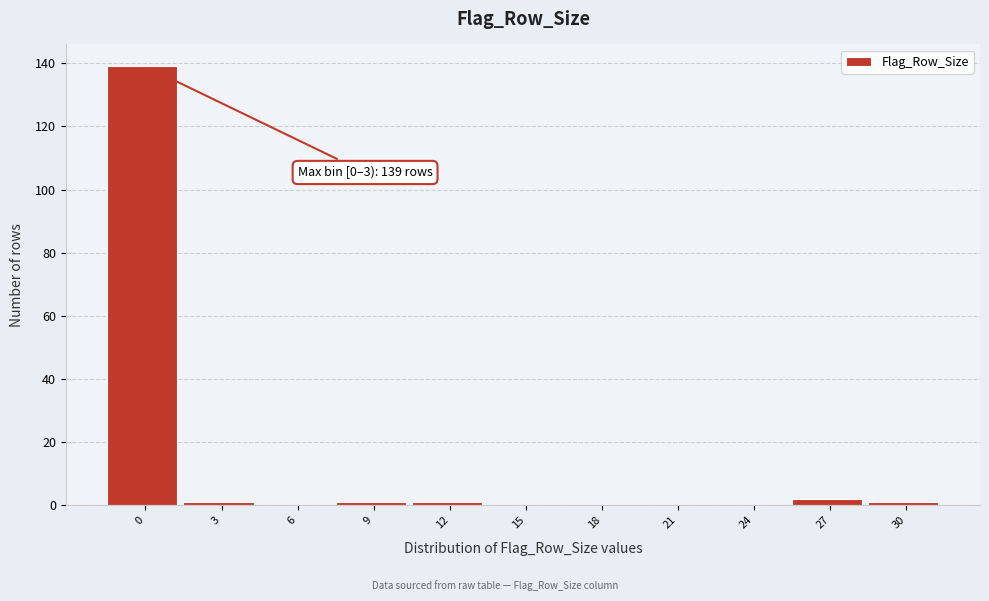

Reading left to right, list all the values displayed in this chart.

0=139	3=1	6=0	9=1	12=1	15=0	18=0	21=0	24=0	27=2	30=1